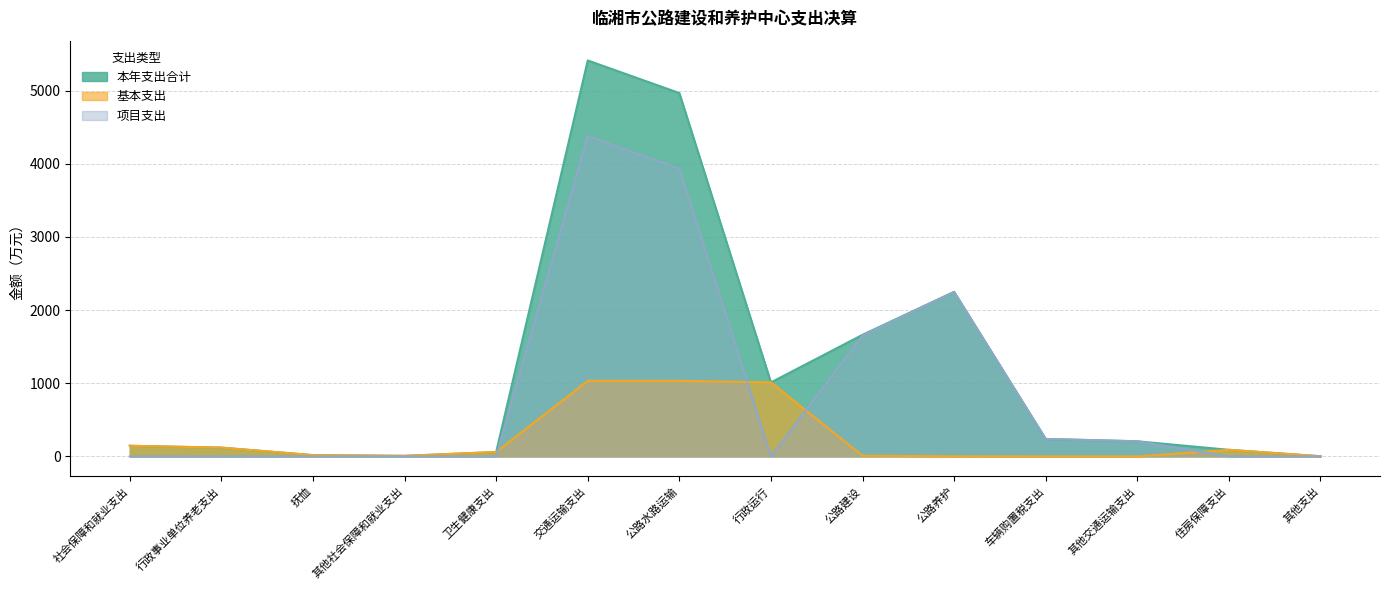

How many values in the 本年支出合计 series are below 207?

7